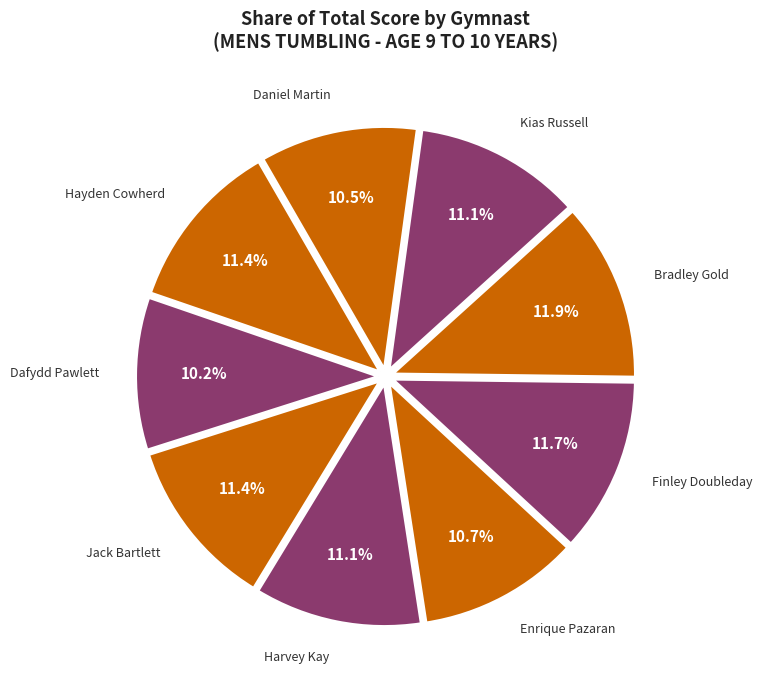

How many segments does this pie chart have?

9